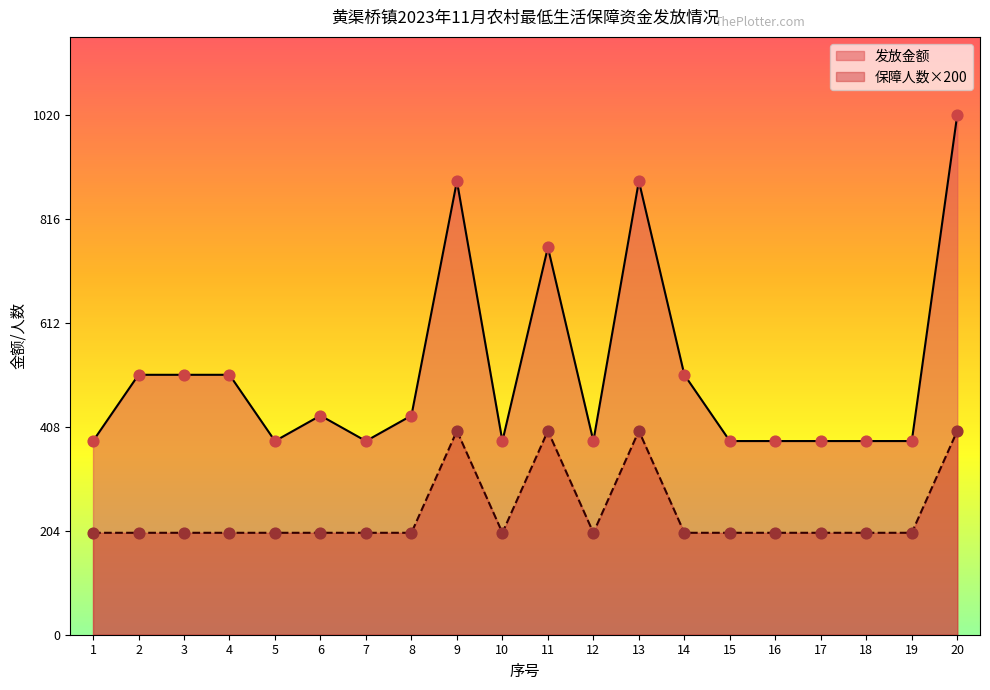

Which series contains the highest Y value?

发放金额